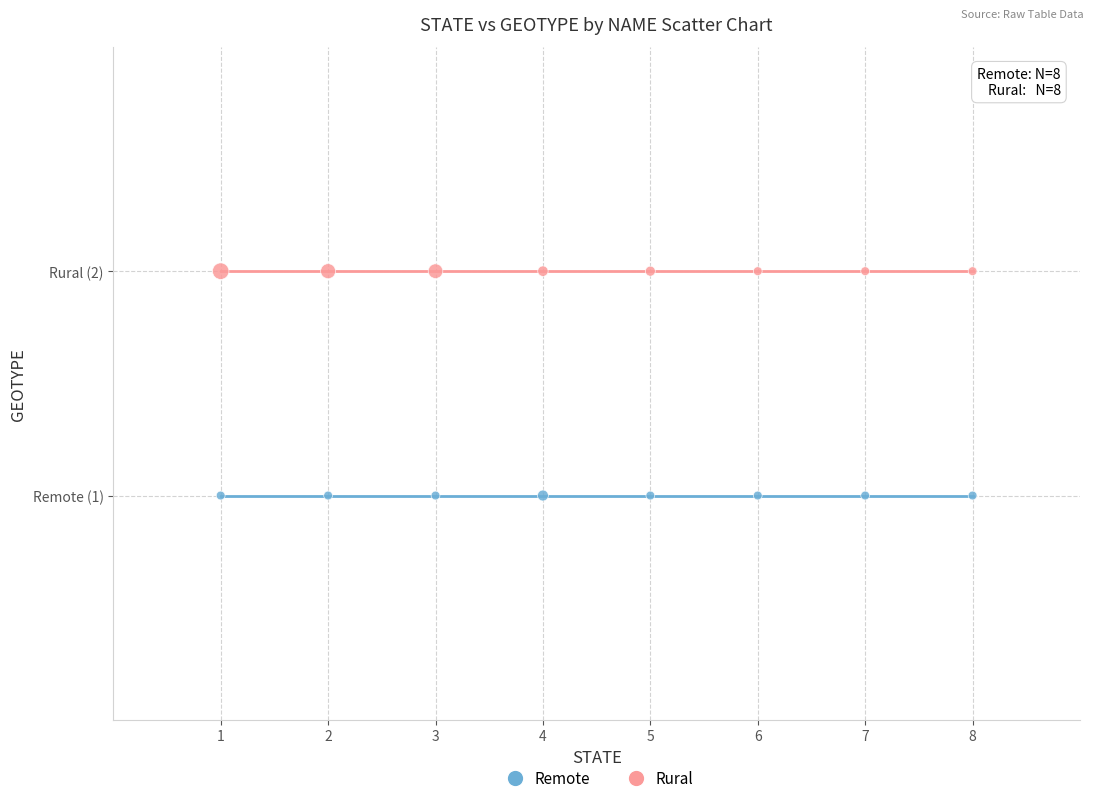

What are all the series names shown in the legend?

Remote, Rural